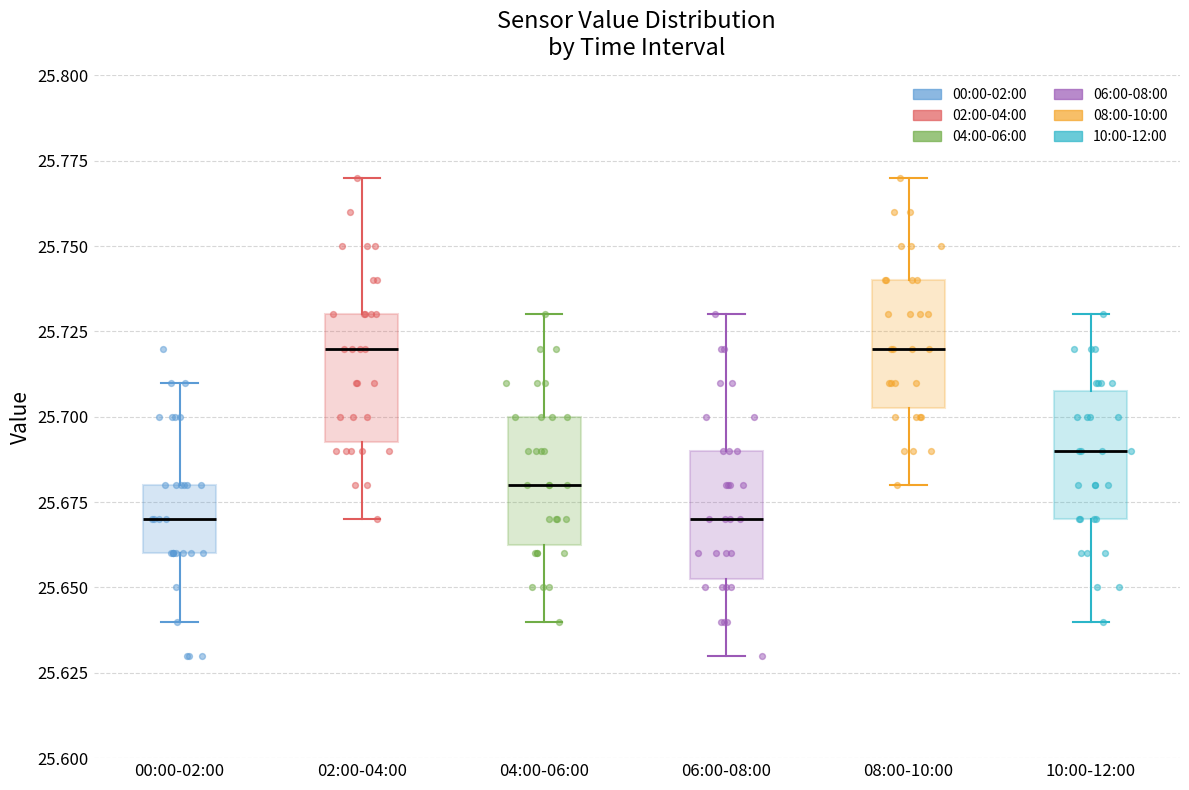

Reading left to right, read every box against the y-axis: the position of its median line, the range the box covers, and the ends of its whiskers. The values are not printed on the chart, so give them approximately, as read against the axis.

00:00-02:00: median 25.670, box 25.660 to 25.680, whiskers 25.640 to 25.710
02:00-04:00: median 25.720, box 25.695 to 25.730, whiskers 25.670 to 25.770
04:00-06:00: median 25.680, box 25.665 to 25.700, whiskers 25.640 to 25.730
06:00-08:00: median 25.670, box 25.655 to 25.690, whiskers 25.630 to 25.730
08:00-10:00: median 25.720, box 25.705 to 25.740, whiskers 25.680 to 25.770
10:00-12:00: median 25.690, box 25.670 to 25.710, whiskers 25.640 to 25.730